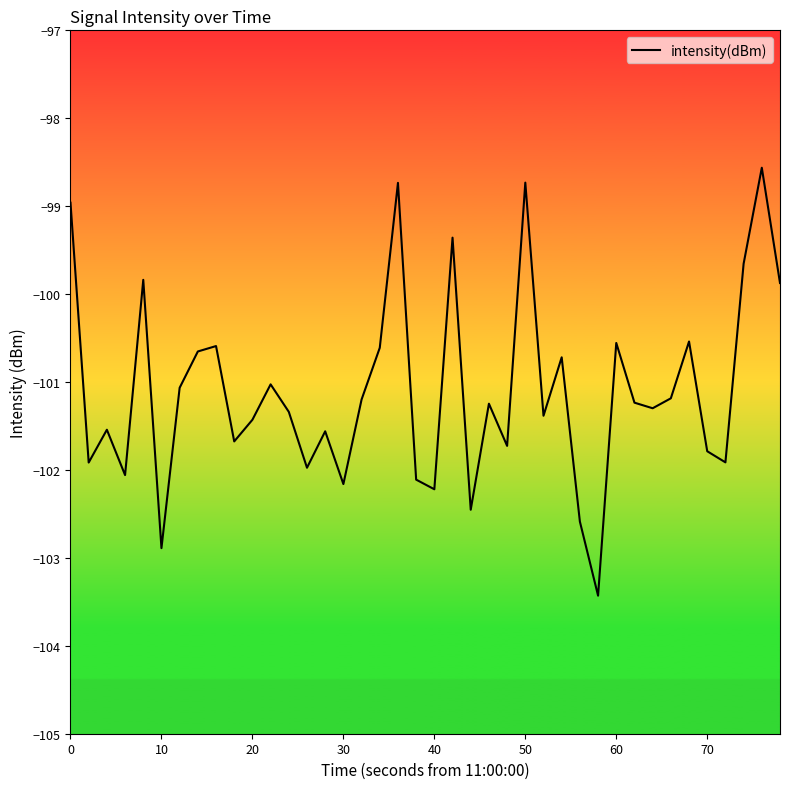

What is the smallest value displayed?

-103.4